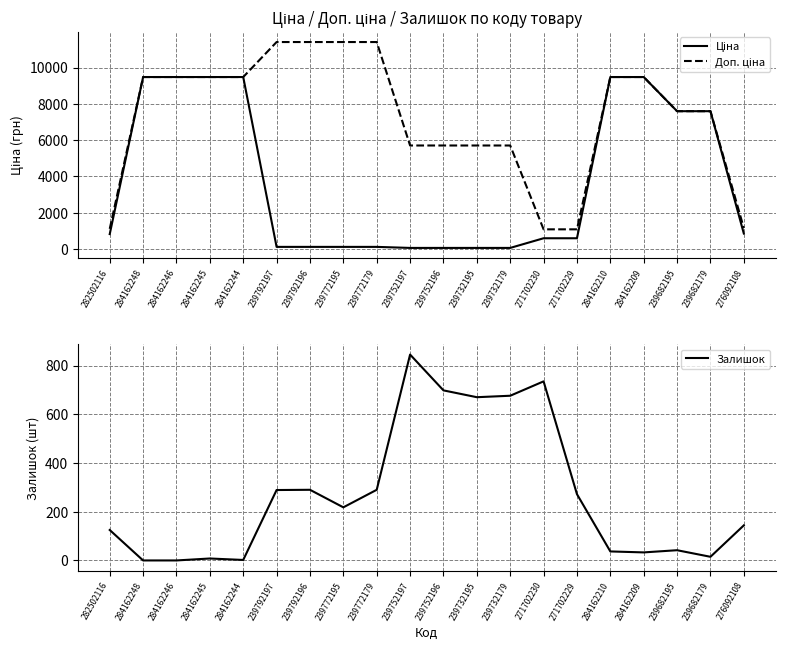

True or false: Залишок has more than 1 points higher than both neighbors.

True